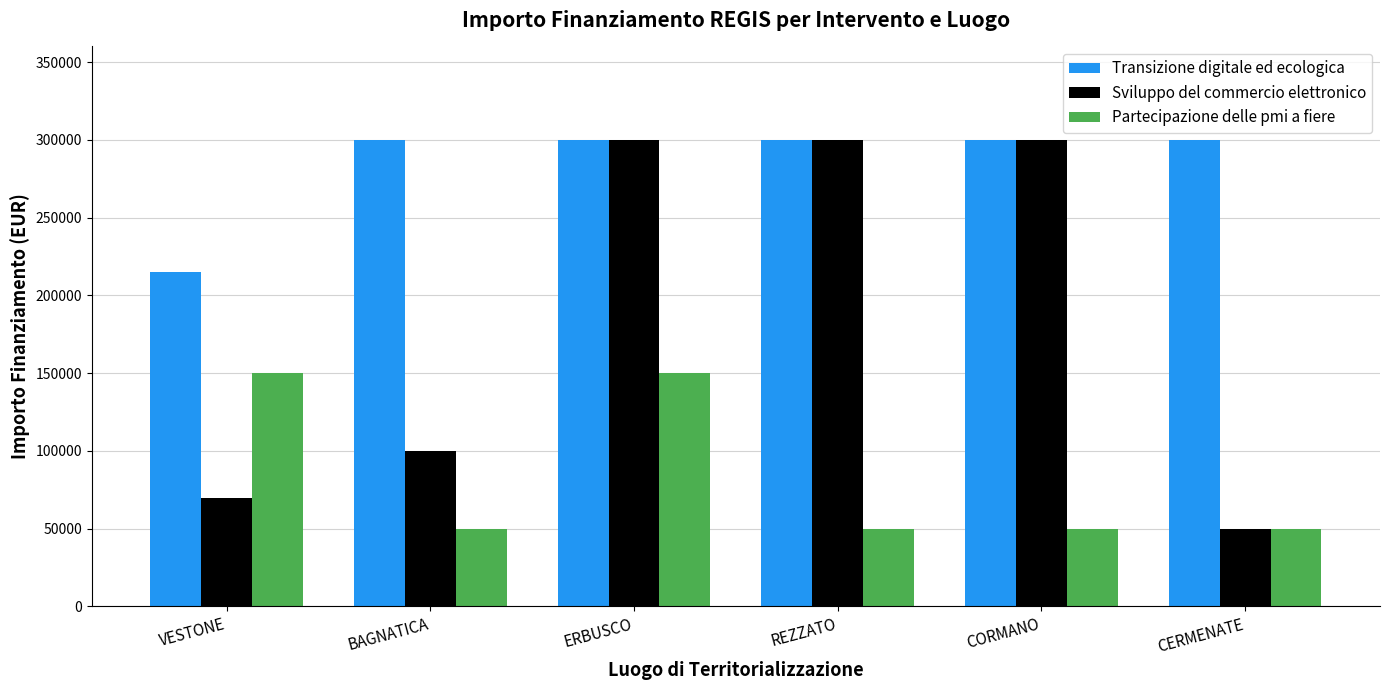

How many bars are there in total?

18